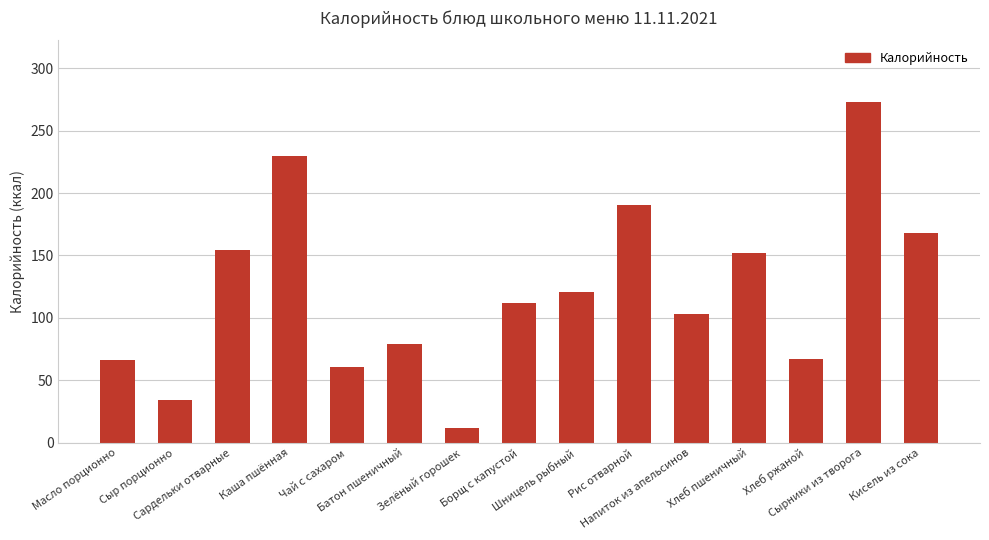

Is it true that the value at Чай с сахаром is 61?

True